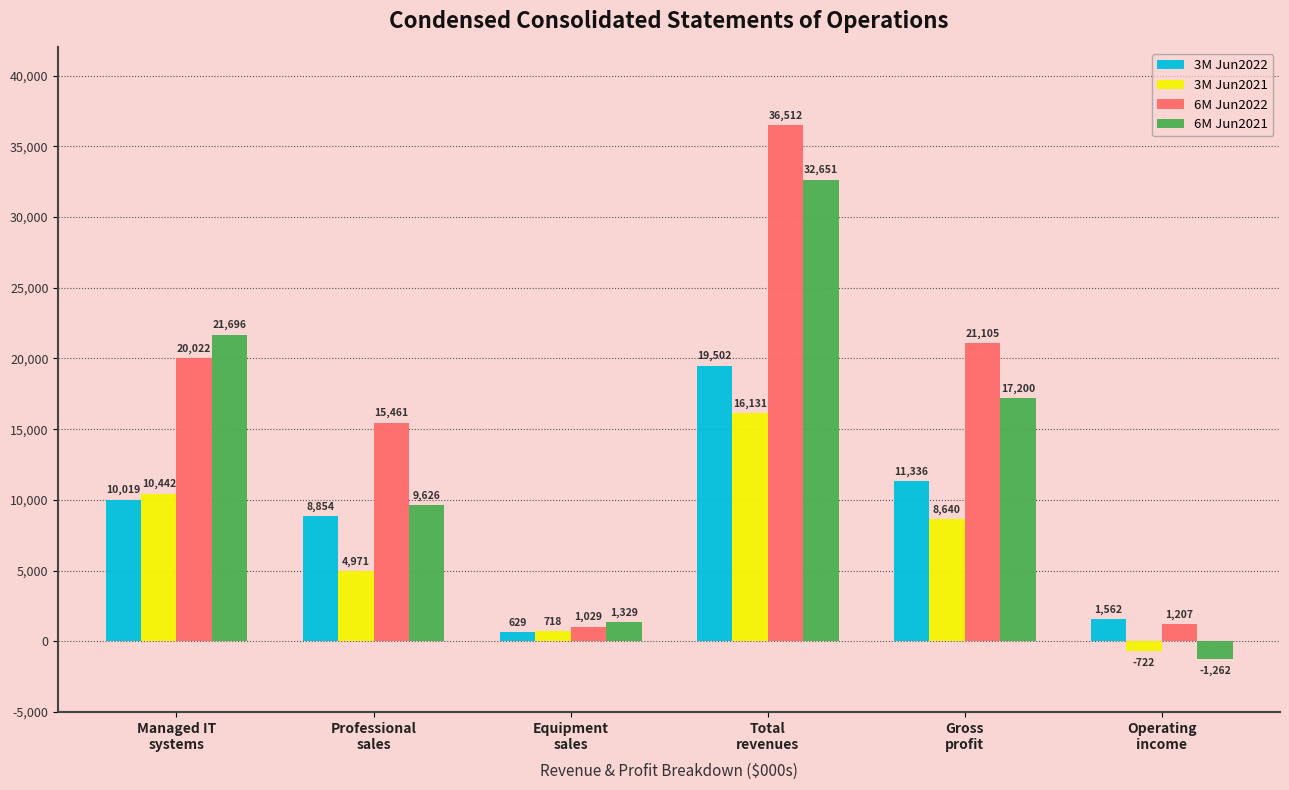

What is the value of the 6M Jun2022 bar at the 2nd from the left?

15461